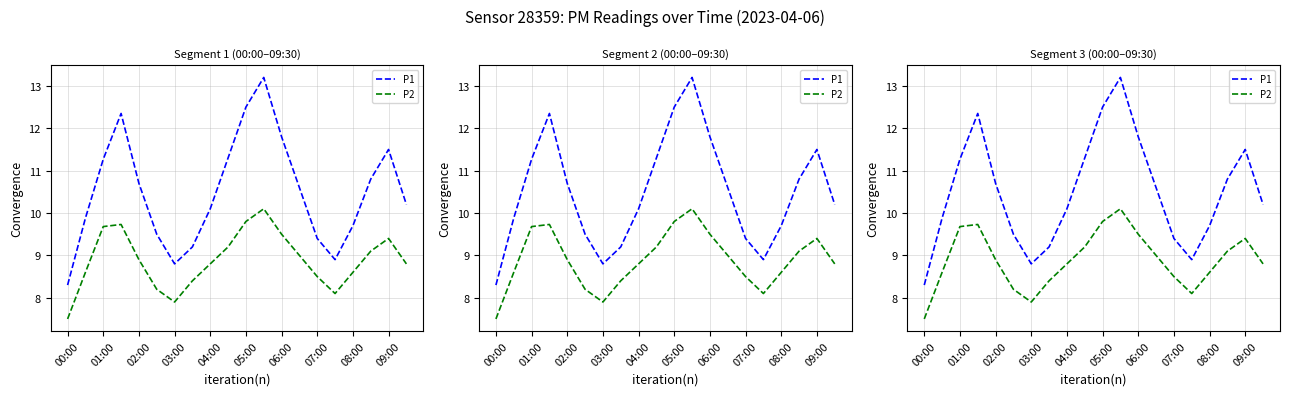

How many categories are shown in the chart?

20